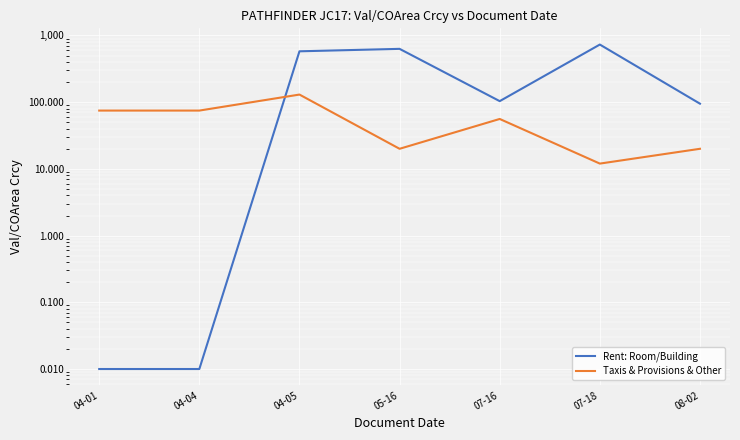

Where does the Taxis & Provisions & Other series first go above 56?

04-01